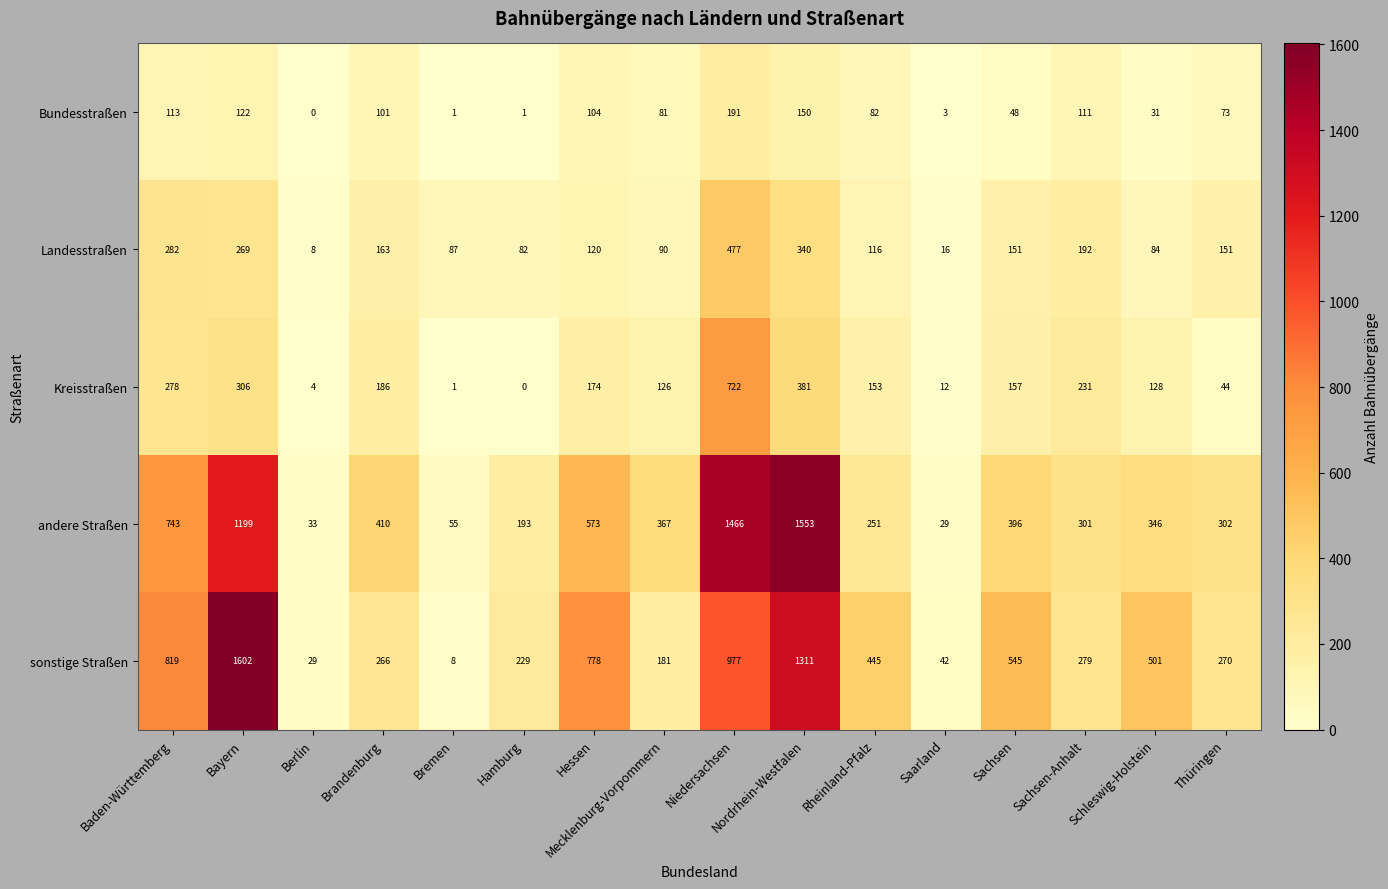

Which series has the largest range (max minus min)?

sonstige Straßen